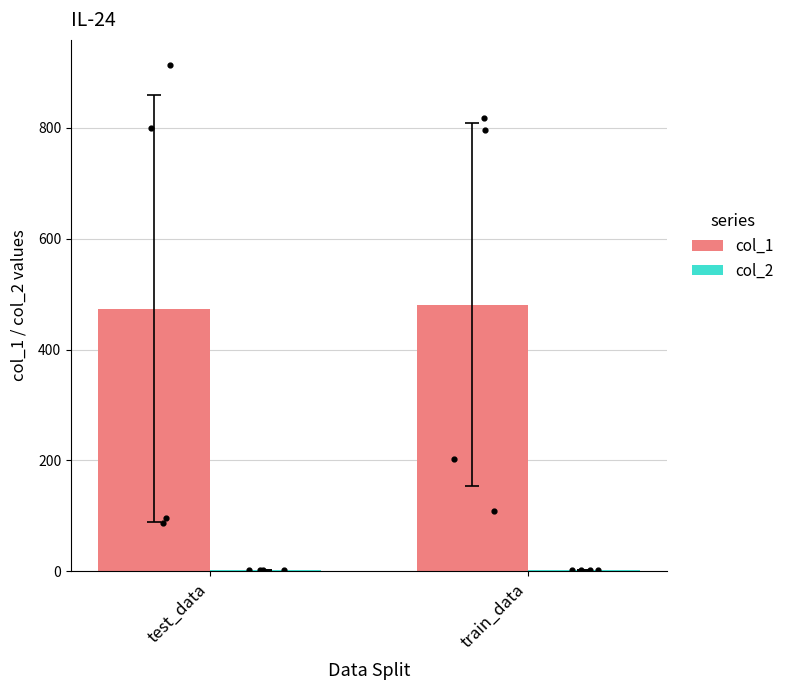

What is the total value across all series at train_data?

483.2